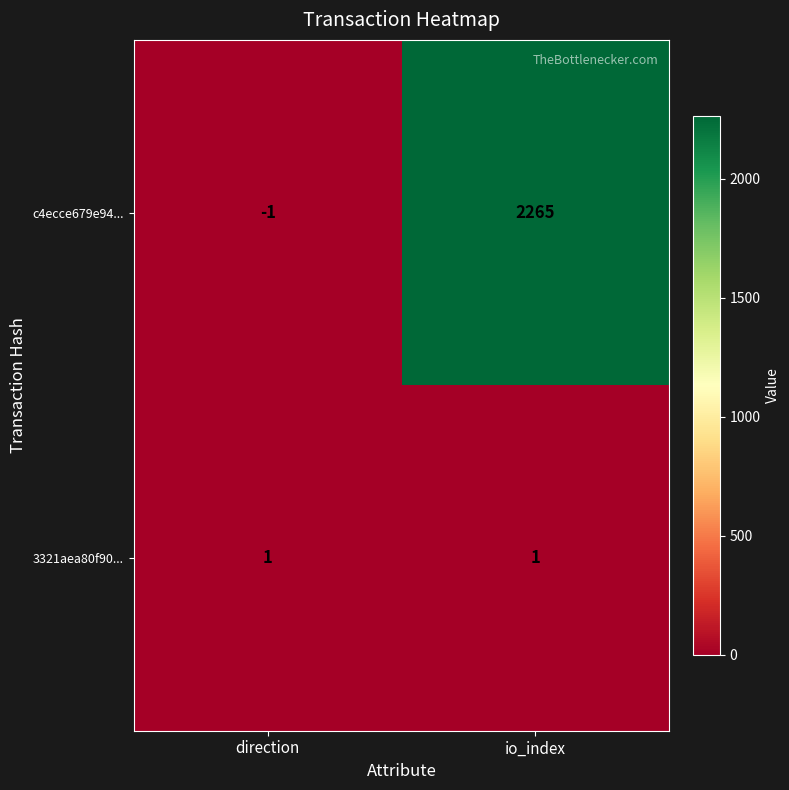

What is the difference between the highest and lowest values at io_index?

2264